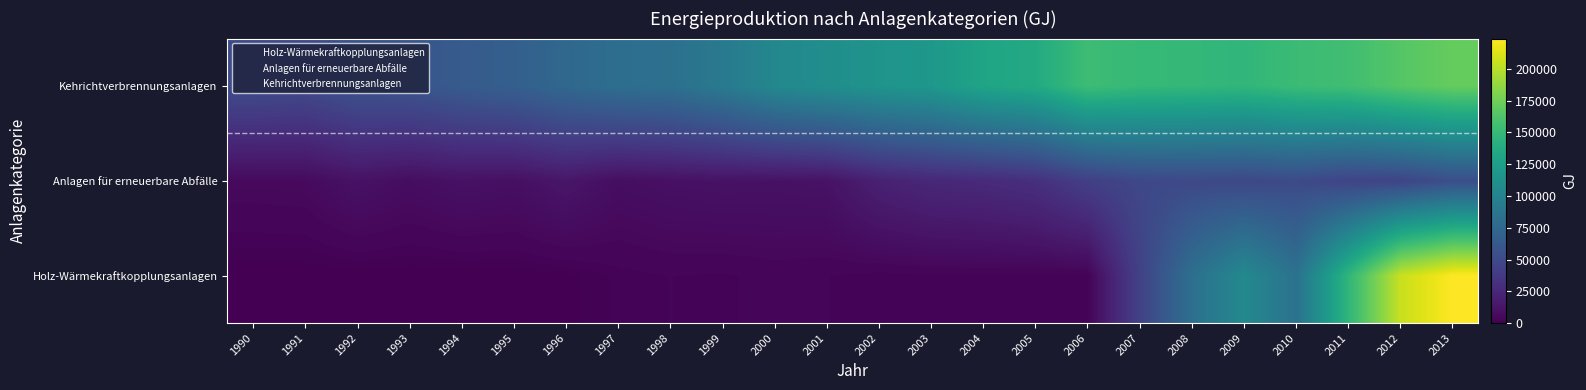

What is the total value across all series at 1990?

58166.7